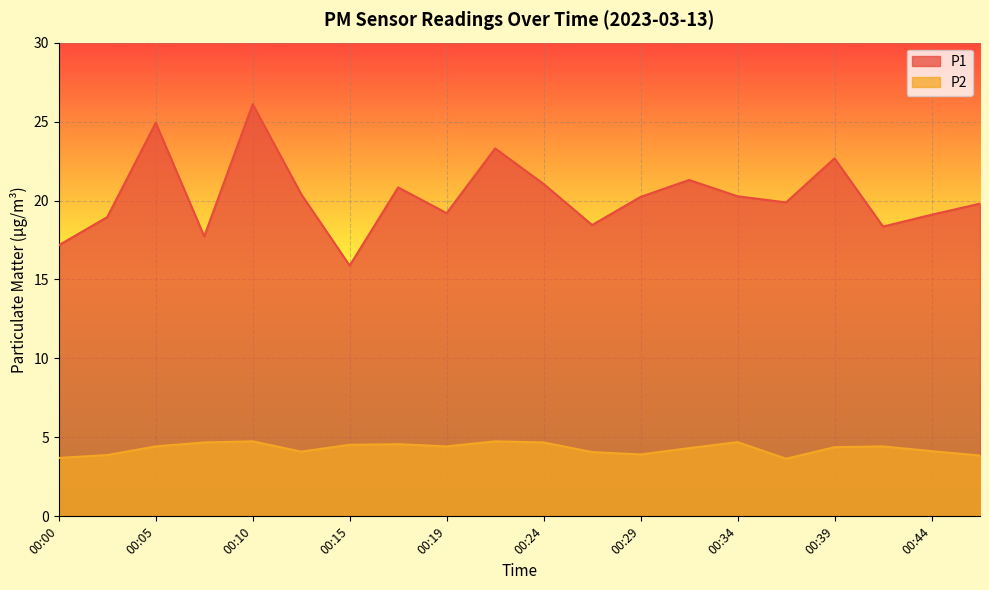

Reading left to right, list all the values displayed in this chart.

P1: 00:00=17.2	00:02=18.9	00:05=24.9	00:07=17.7	00:10=26.1	00:12=20.4	00:15=15.9	00:17=20.8	00:19=19.2	00:22=23.3	00:24=21.1	00:27=18.4	00:29=20.2	00:32=21.3	00:34=20.3	00:36=19.9	00:39=22.7	00:41=18.4	00:44=19.1	00:46=19.8
P2: 00:00=3.7	00:02=3.9	00:05=4.4	00:07=4.7	00:10=4.8	00:12=4.1	00:15=4.5	00:17=4.6	00:19=4.4	00:22=4.8	00:24=4.7	00:27=4.1	00:29=3.9	00:32=4.3	00:34=4.7	00:36=3.6	00:39=4.4	00:41=4.4	00:44=4.1	00:46=3.9